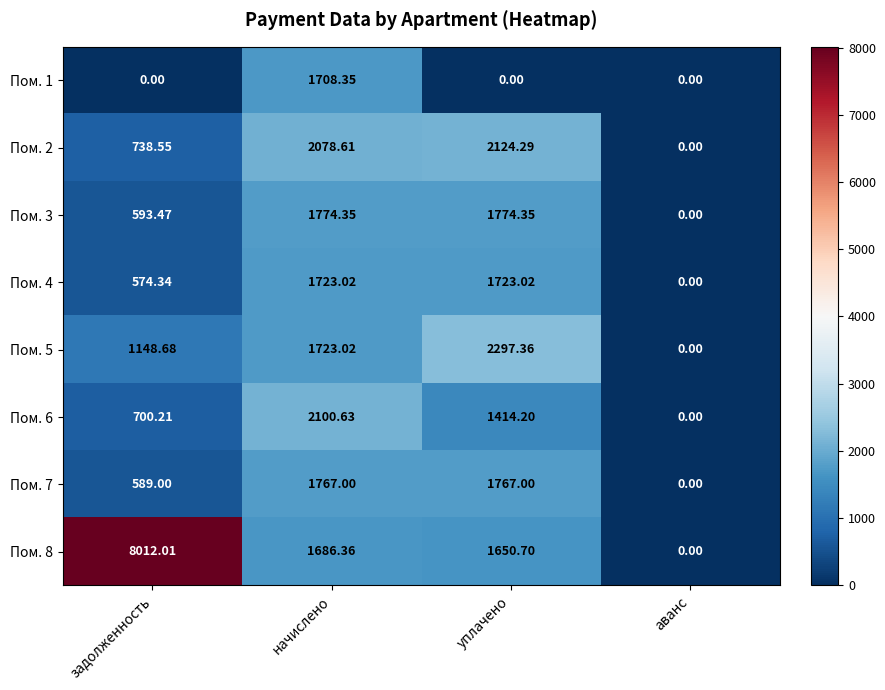

Which category has the lowest value in the Пом. 3 series?

аванс